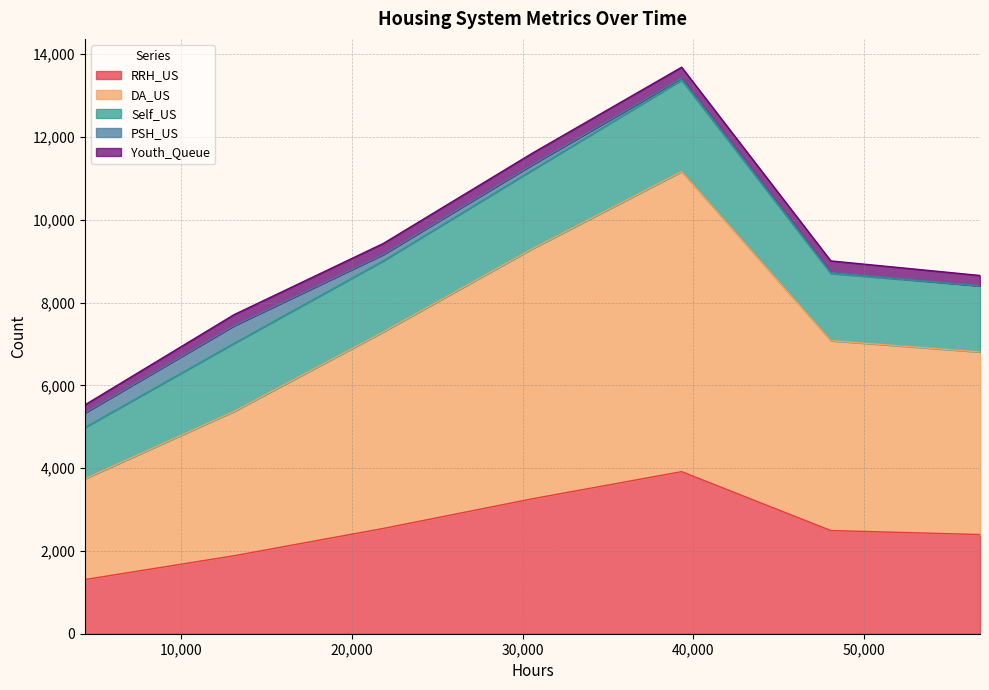

Does the chart display data point markers on the line(s)?

No